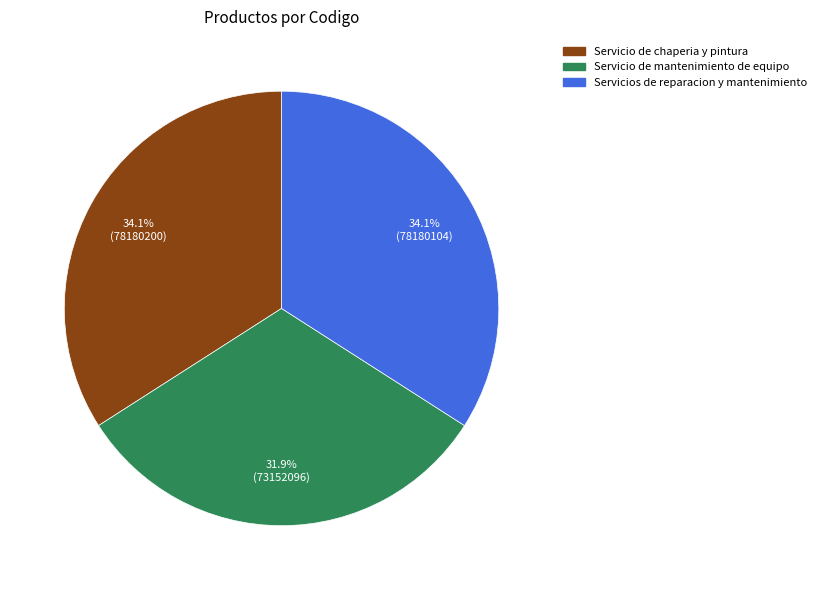

How many segments does this pie chart have?

3